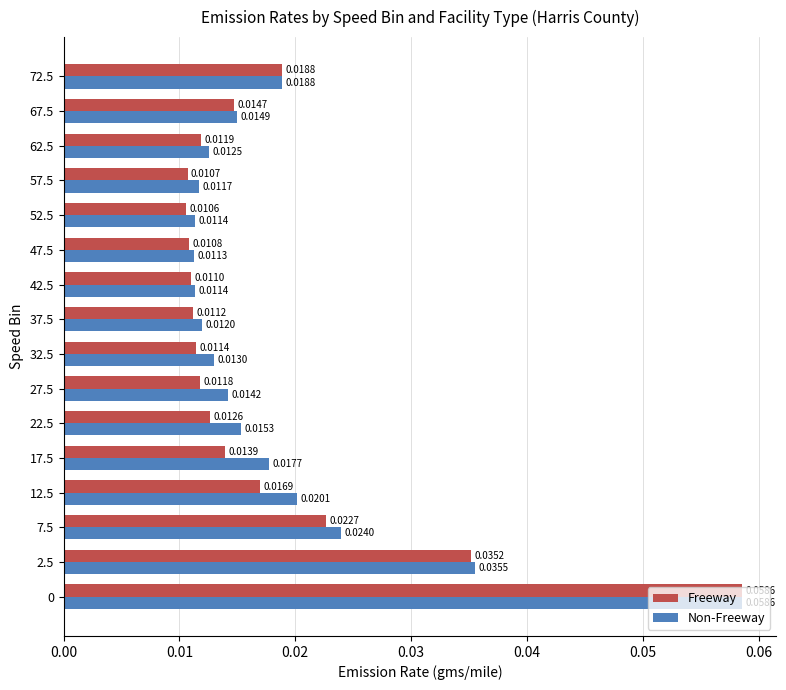

What is the sum of all Freeway values?

0.3